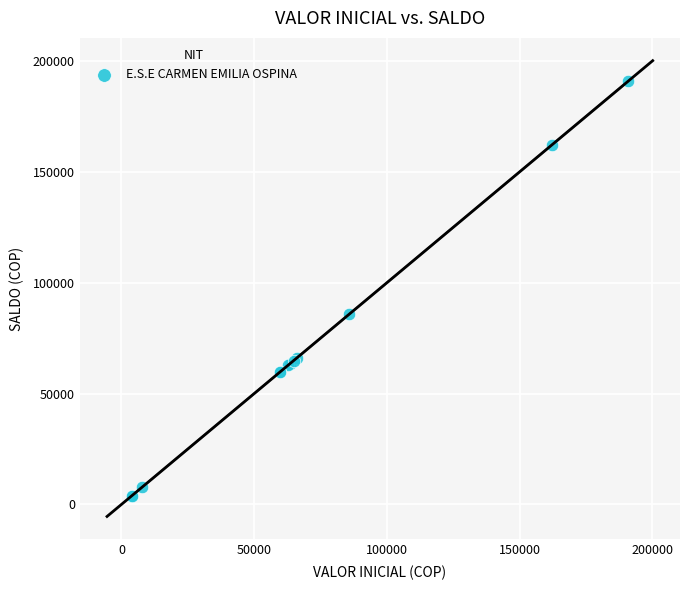

What Y value in the scatter plot is closest to 97362?

85668